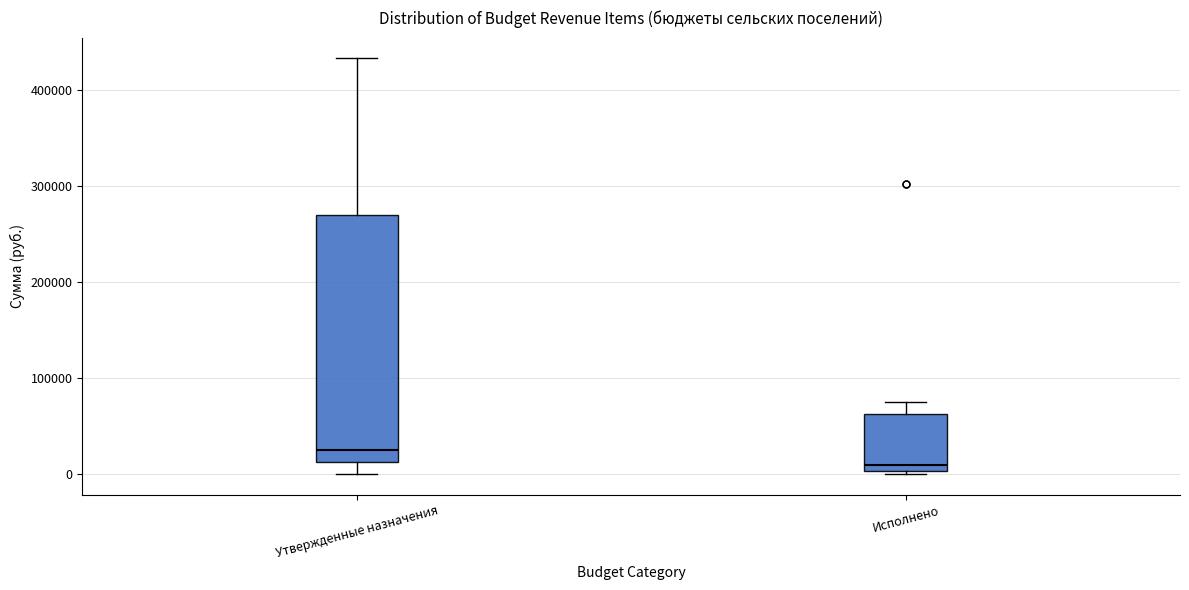

Reading left to right, read every box against the y-axis: the position of its median line, the range the box covers, and the ends of its whiskers. The values are not printed on the chart, so give them approximately, as read against the axis.

Утвержденные назначения: median 30000, box 10000 to 270000, whiskers 0 to 430000
Исполнено: median 10000, box 0 to 60000, whiskers 0 to 80000